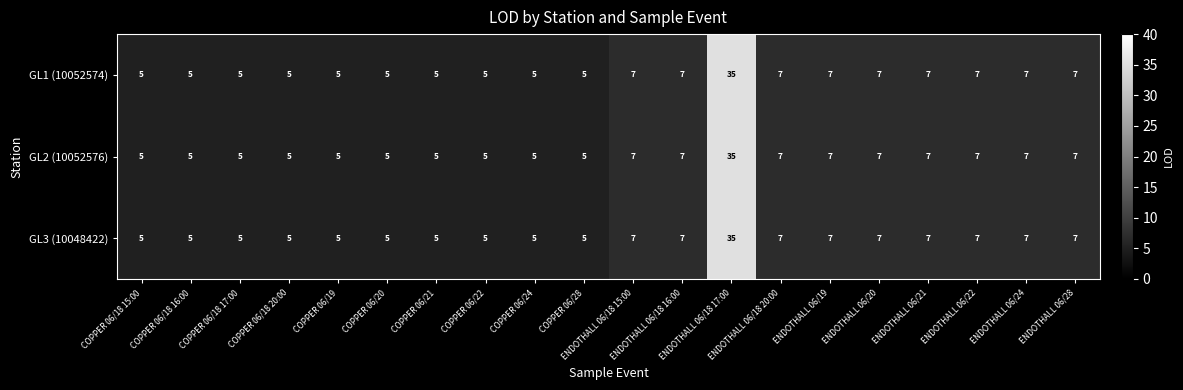

What is the average value of the GL3 (10048422) series?

7